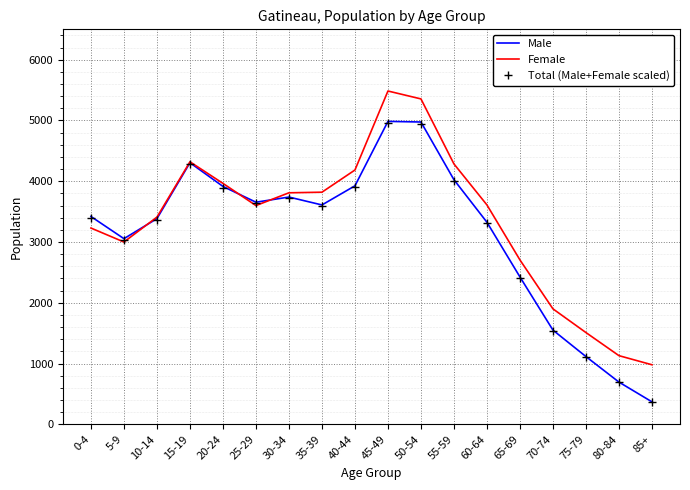

Is the value of Male at 65-69 greater than the value of Female at 65-69?

No